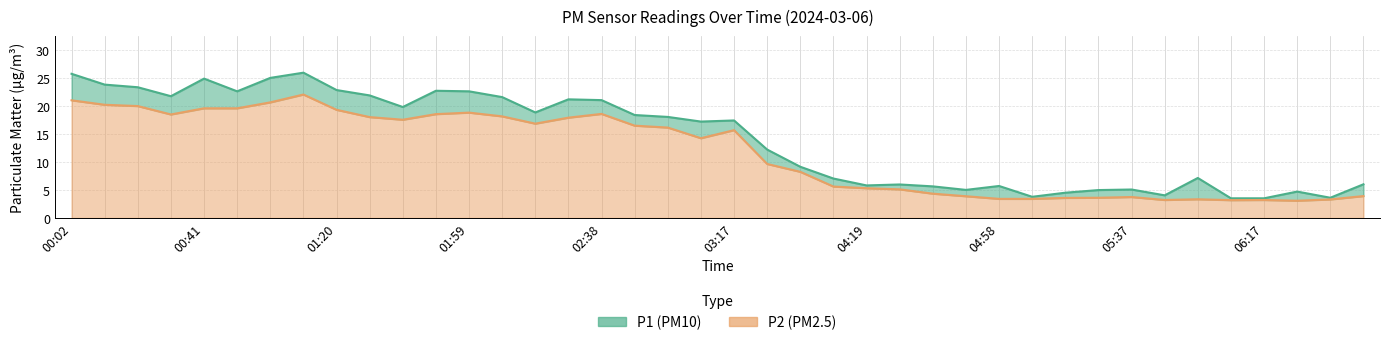

At how many categories does at least one series exceed 4?

36